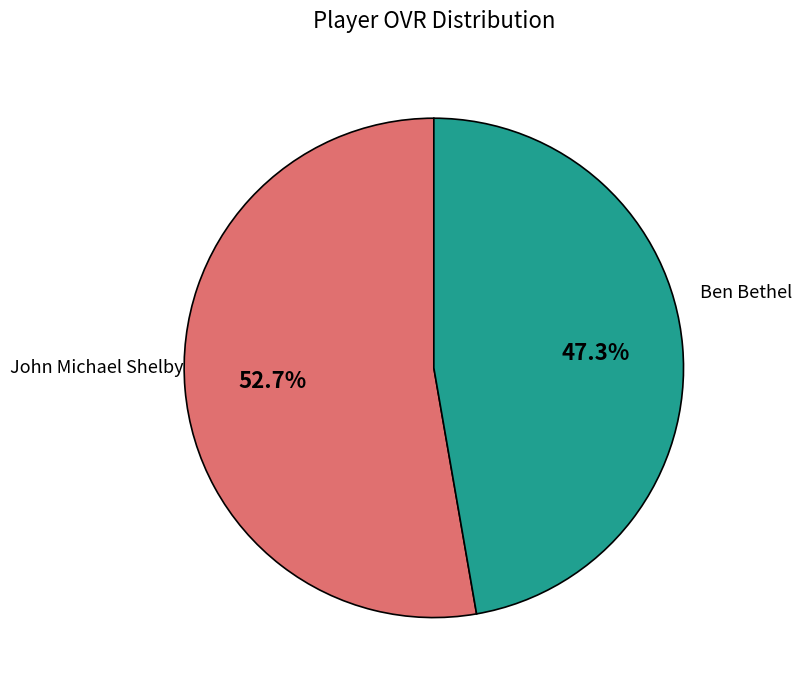

Is there any slice that represents more than half of the pie?

Yes